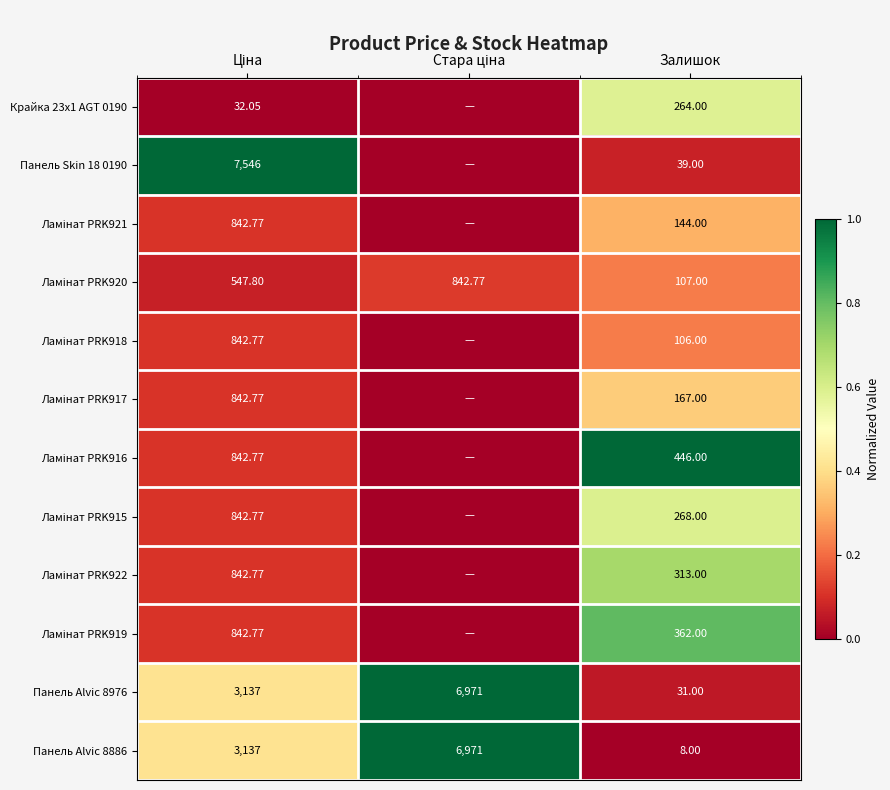

Rank the series by their maximum value, from lowest to highest.

Ламінат PRK918, Ламінат PRK920, Ламінат PRK921, Ламінат PRK917, Крайка 23x1 AGT 0190, Ламінат PRK915, Ламінат PRK922, Ламінат PRK919, Панель Skin 18 0190, Ламінат PRK916, Панель Alvic 8976, Панель Alvic 8886